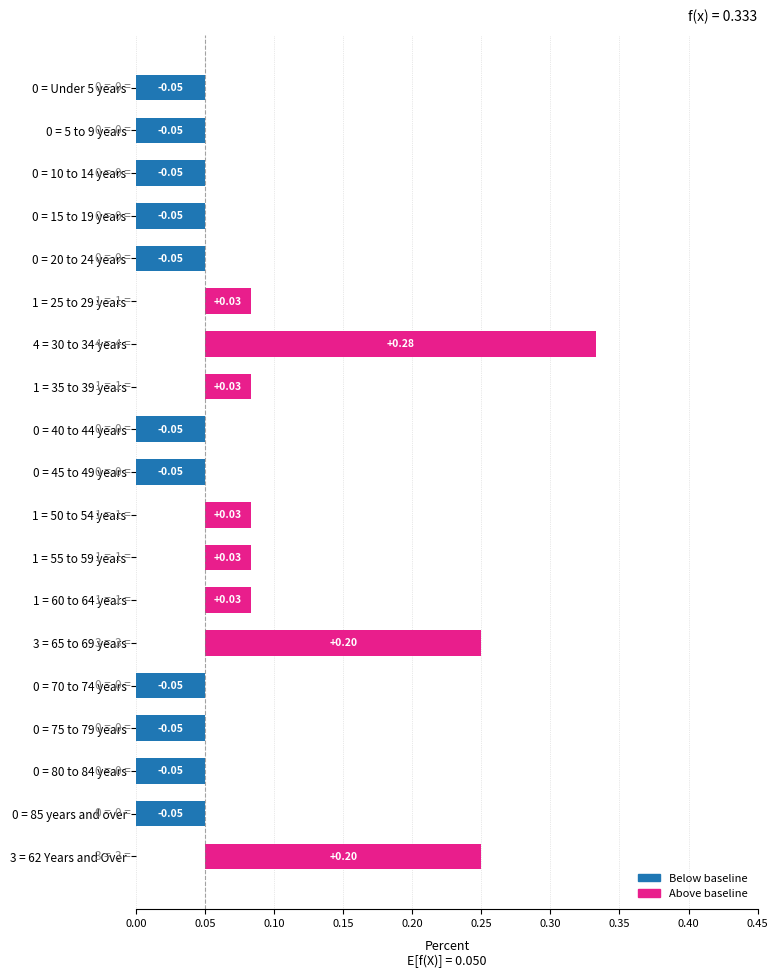

What is the difference between the values at 0 = 10 to 14 years and 1 = 50 to 54 years?

0.1